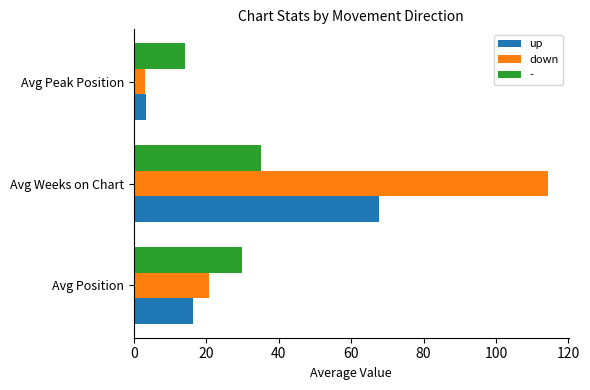

At which category does the chart reach its peak across all series?

Avg Weeks on Chart